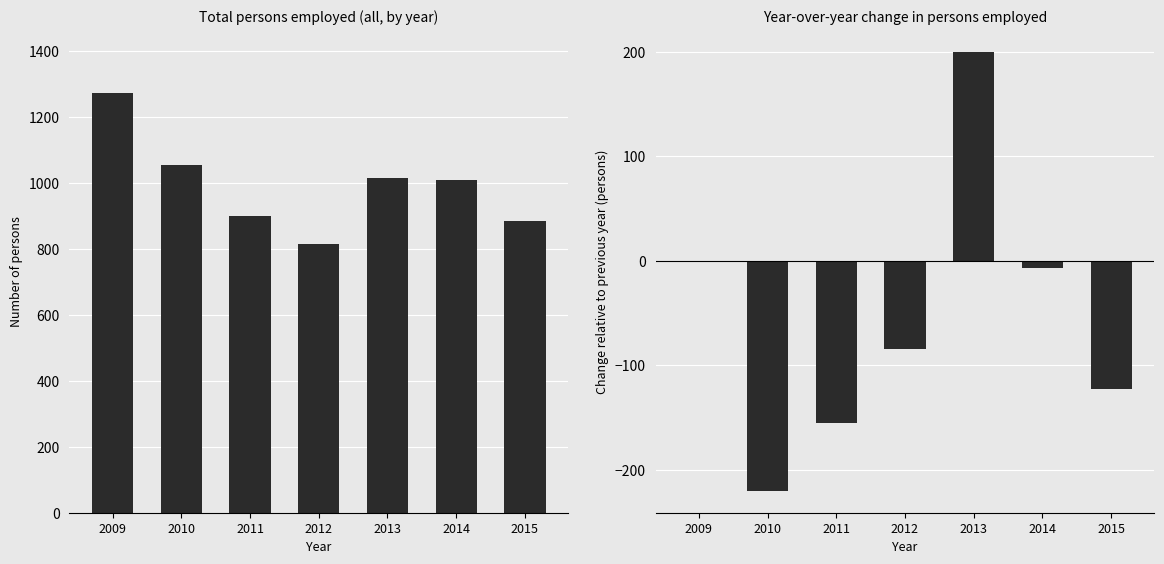

Between 2013 and 2014, which is larger?

2013